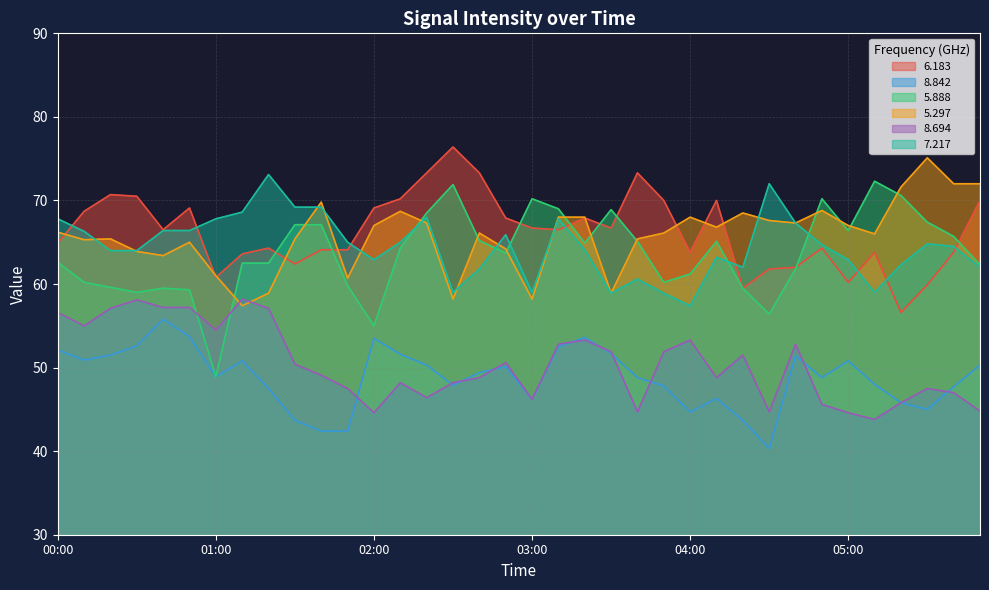

Count the number of data series in this chart.

6